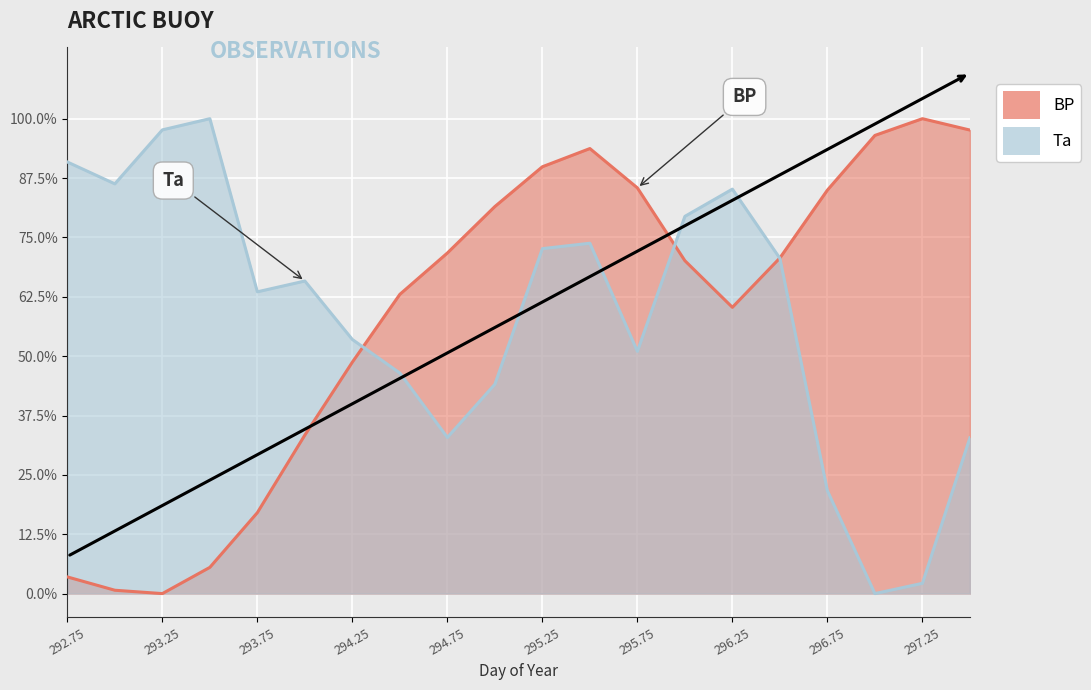

Between 295.0 and 296.25, which series saw the biggest shift?

Ta